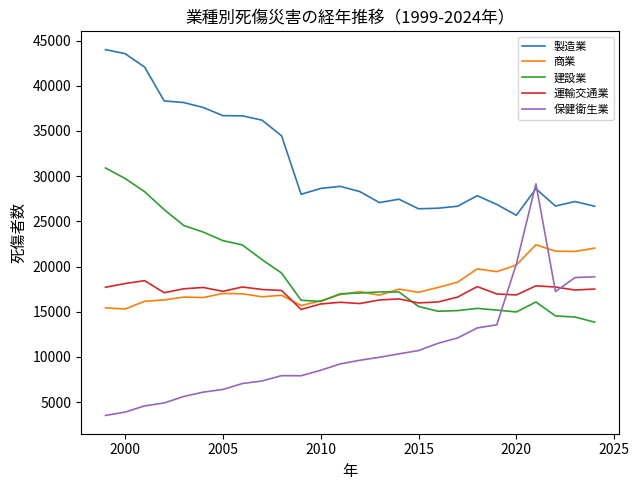

Count the number of data series in this chart.

5